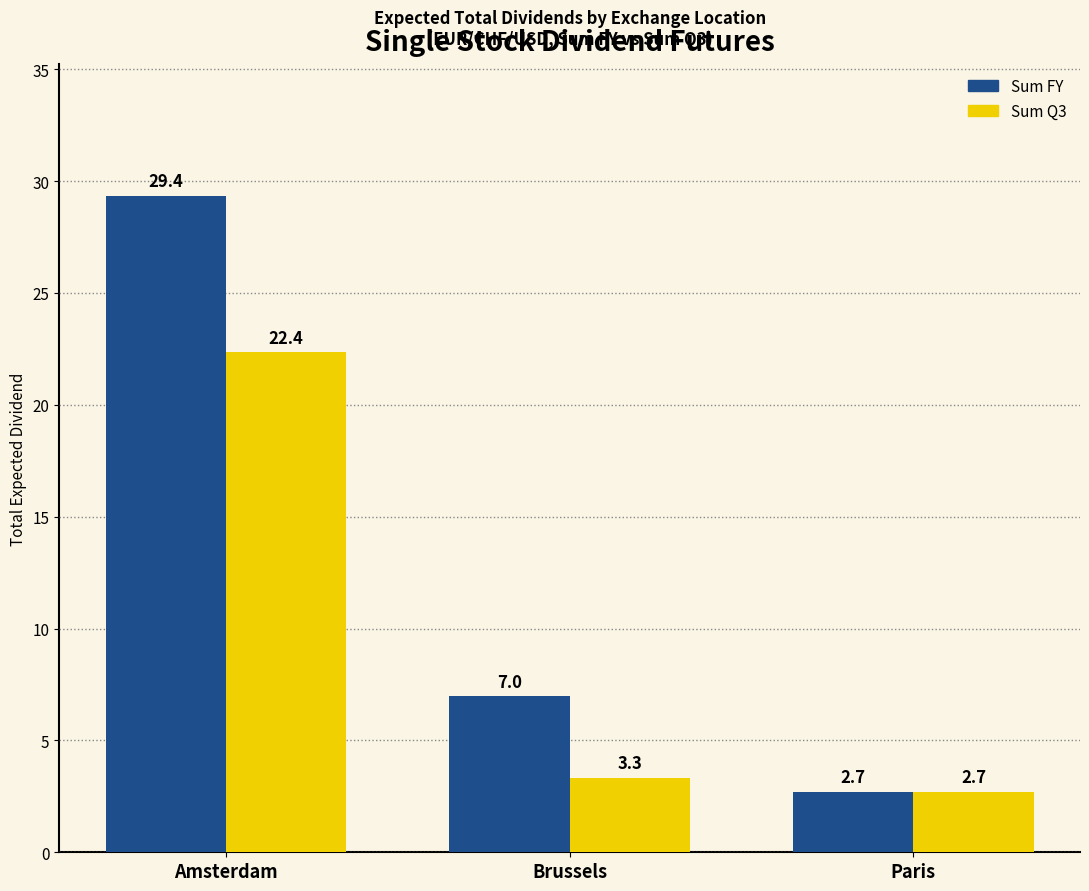

What is the value of the Sum FY bar at the 3rd from the left?

2.7